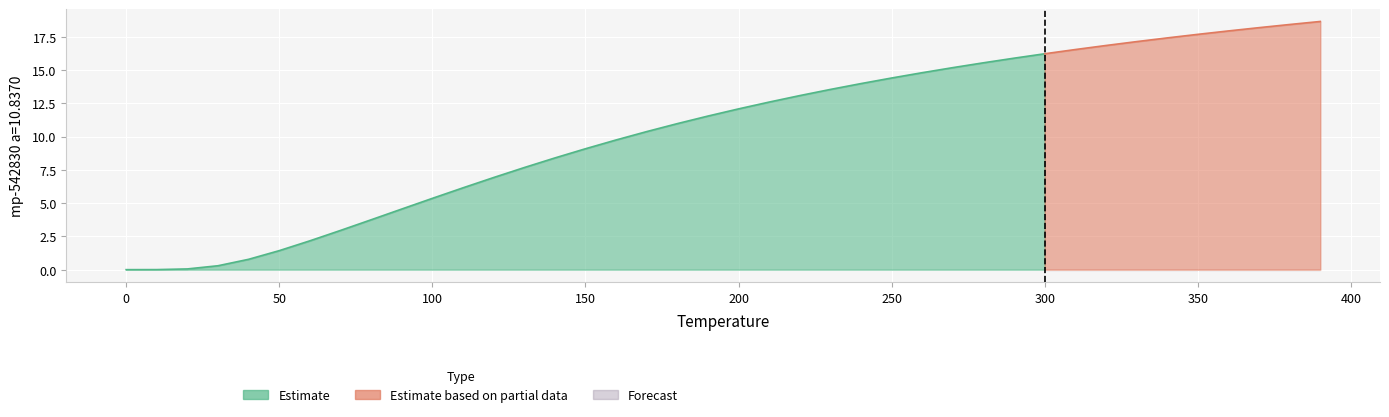

How many data points are less than 12?

20